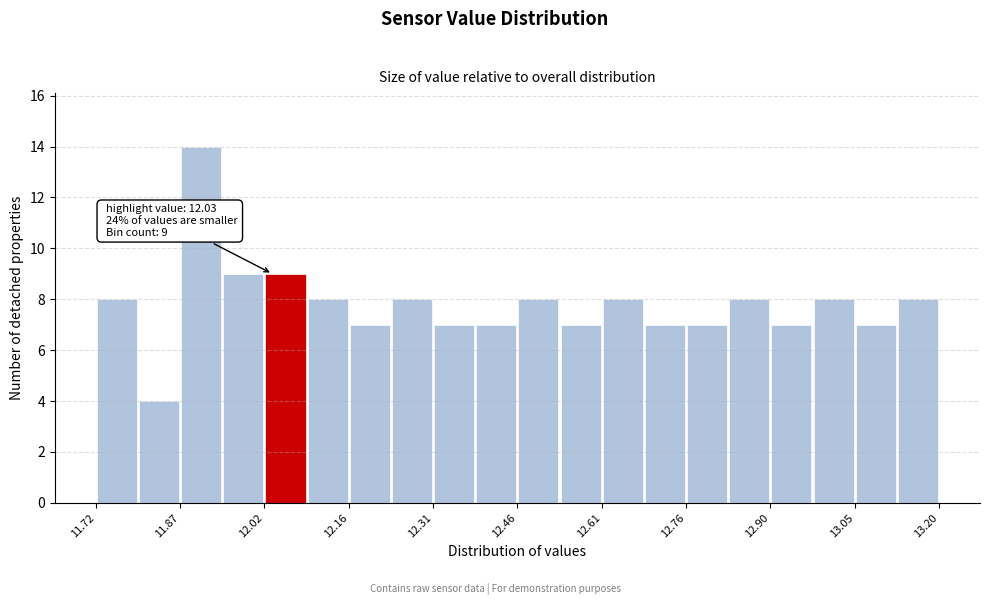

Around what value on the x-axis is the tallest bar? Give the approximate position of its centre, as read against the axis.

11.90